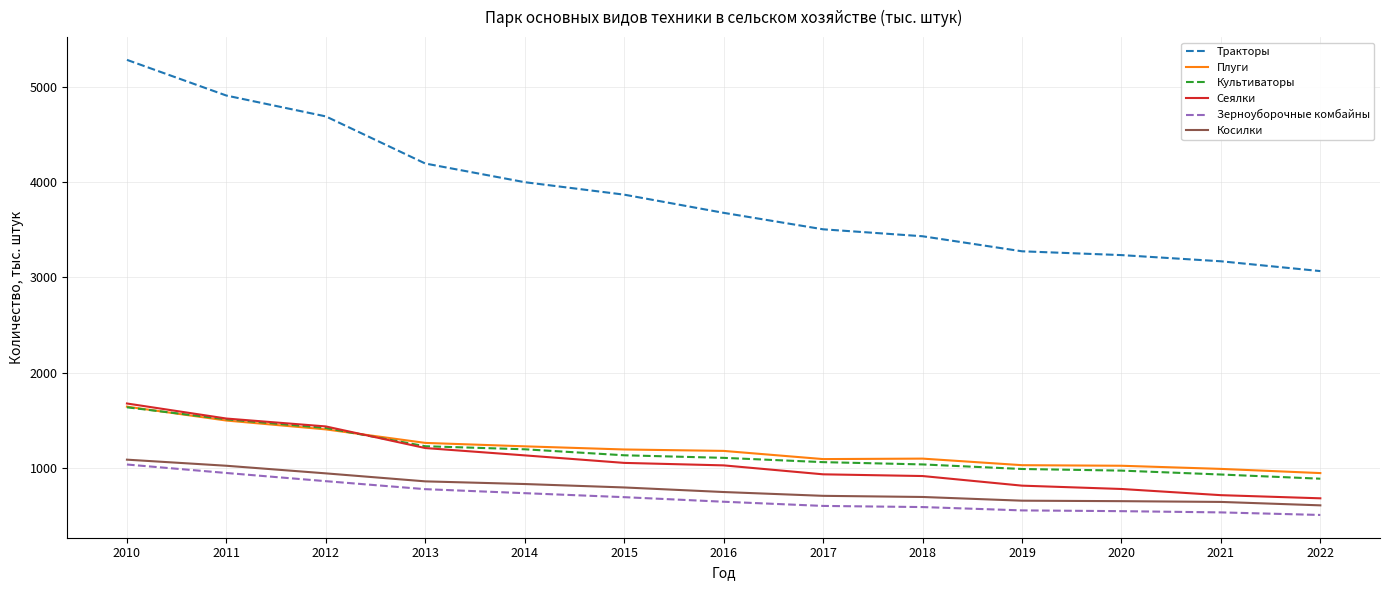

What is the maximum value shown in the chart?

5285